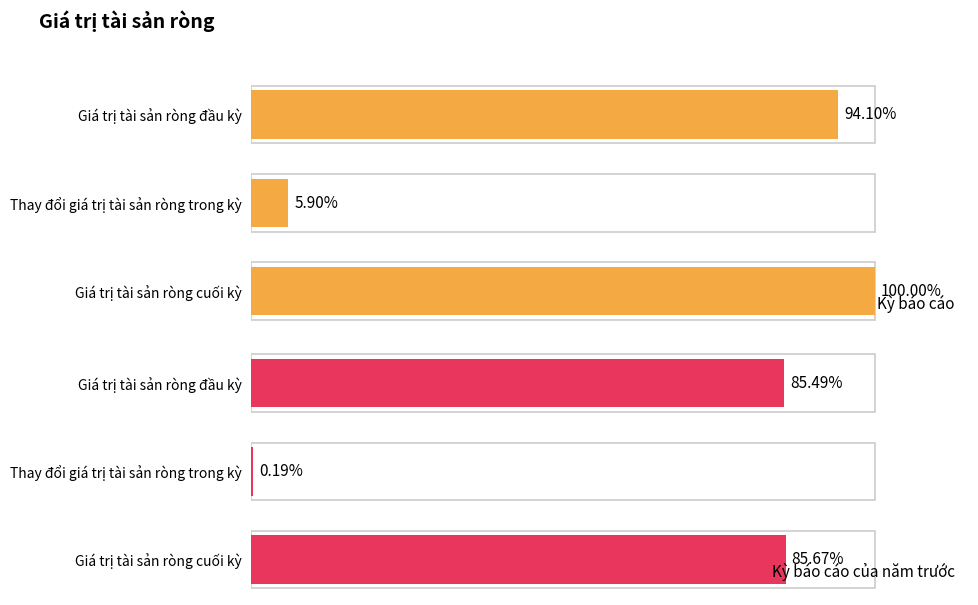

How many categories are shown in the chart?

3